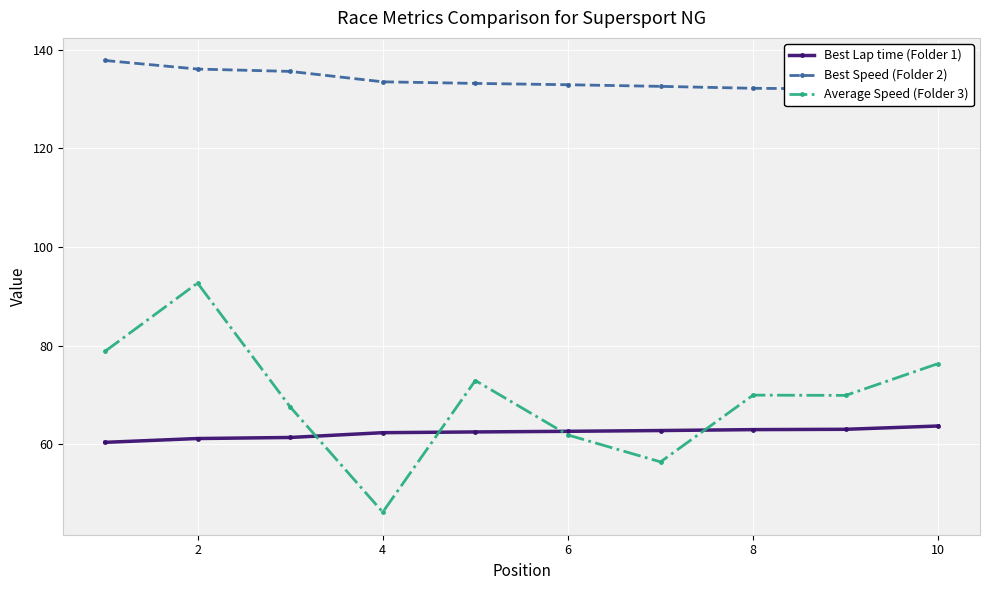

At which category does Average Speed (Folder 3) reach its first local valley?

4